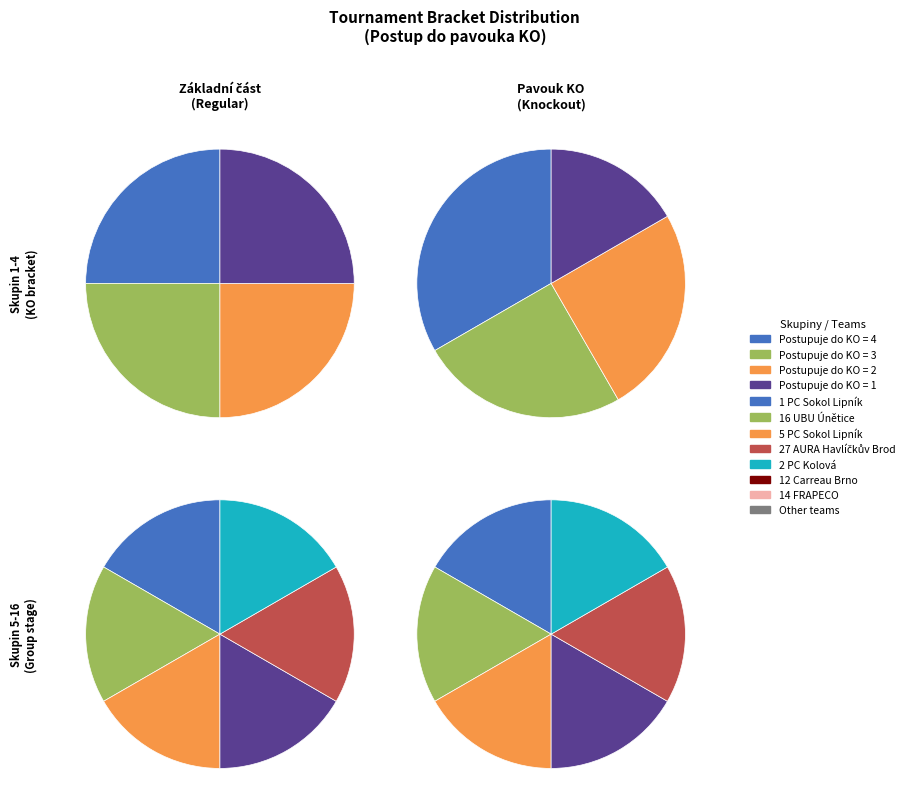

Is 27 AURA Havlíčkův Brod the majority of the pie?

No